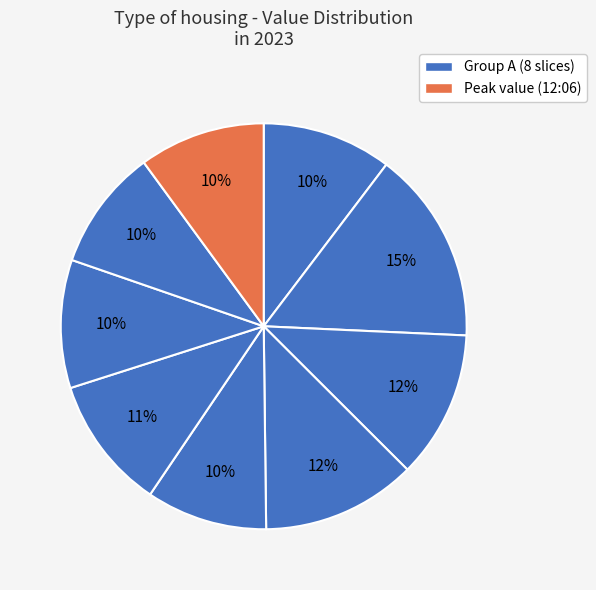

Is there a majority slice in this chart?

No